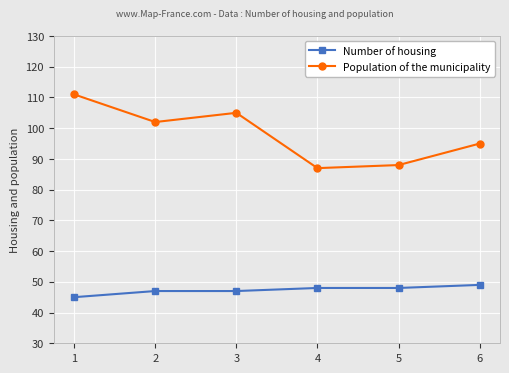

Which category has the lowest value in the Number of housing series?

1